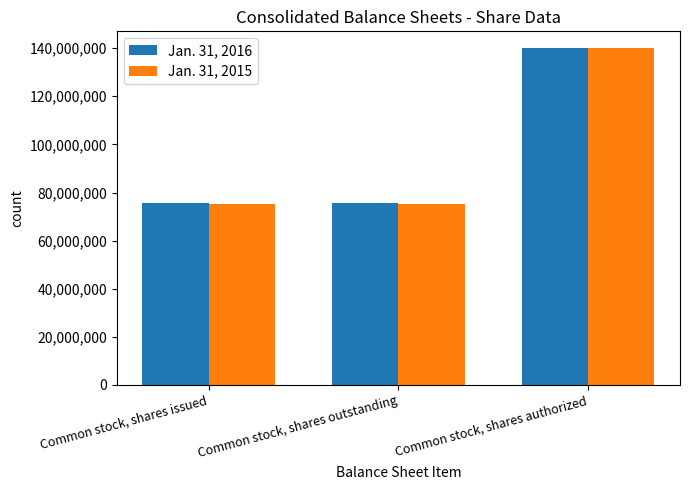

What is the total value across all series at Common stock, shares outstanding?

150981553